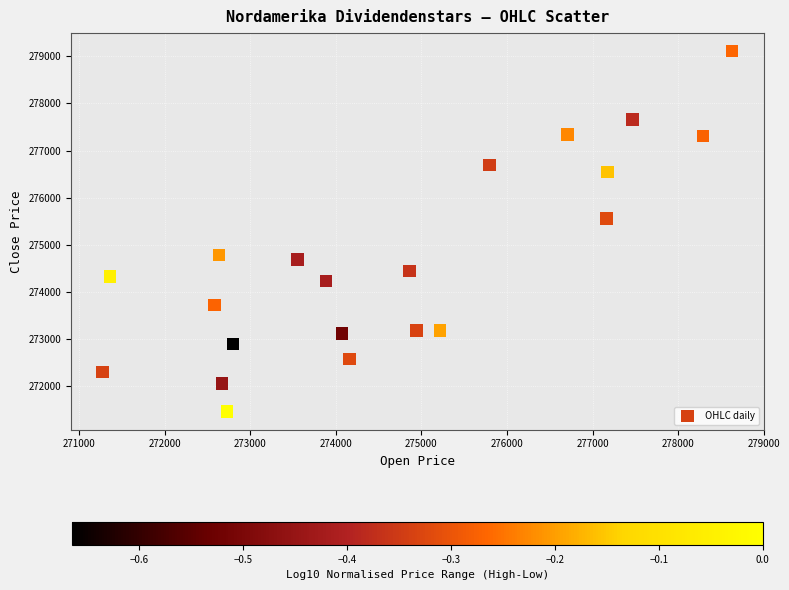

What Y value in the scatter plot is closest to 275288?

275555